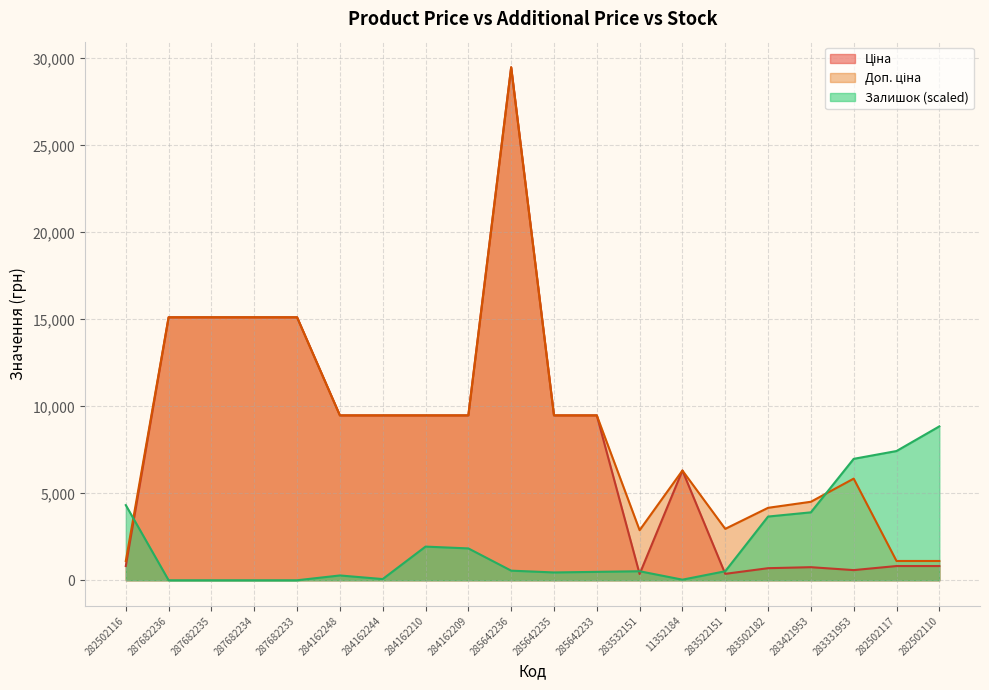

True or false: Ціна has a value of 371.4 at 283331953.

False